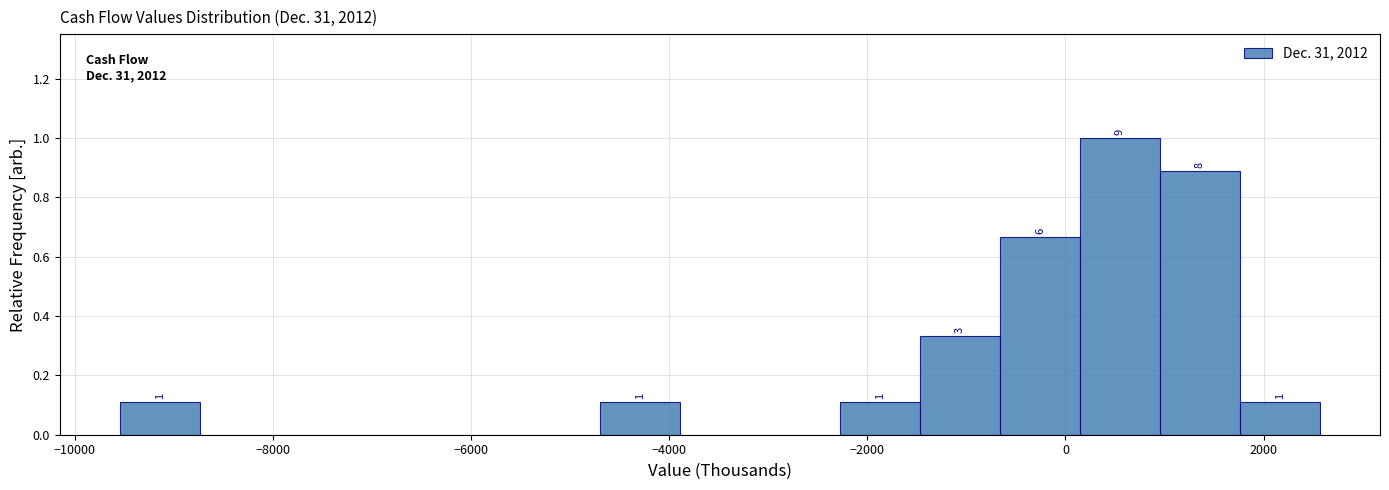

Over which range of the x-axis is the bar tallest?

200 to 1000